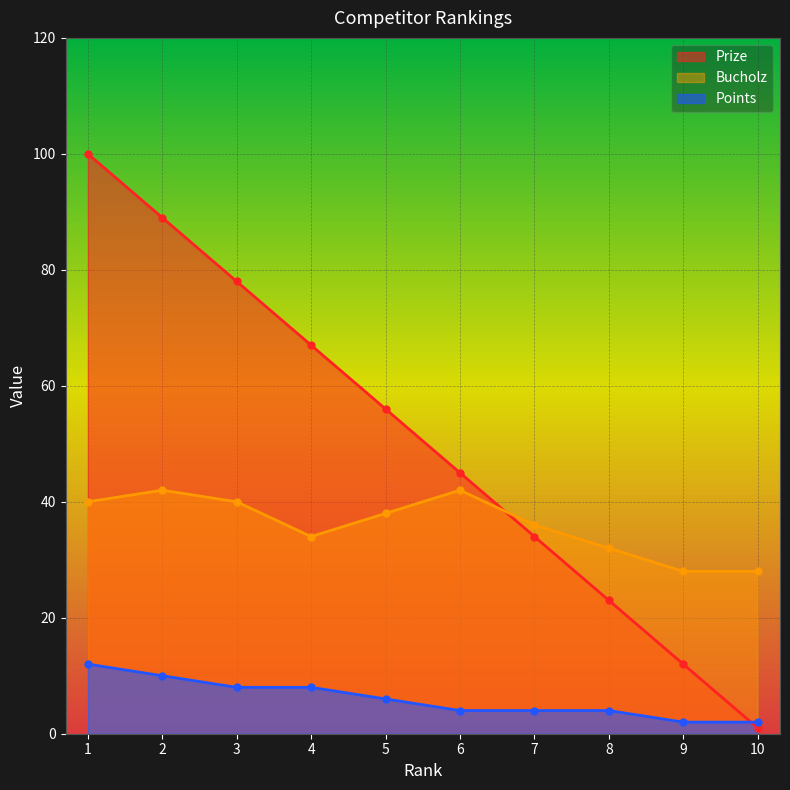

Where does the Bucholz series first go above 38?

1